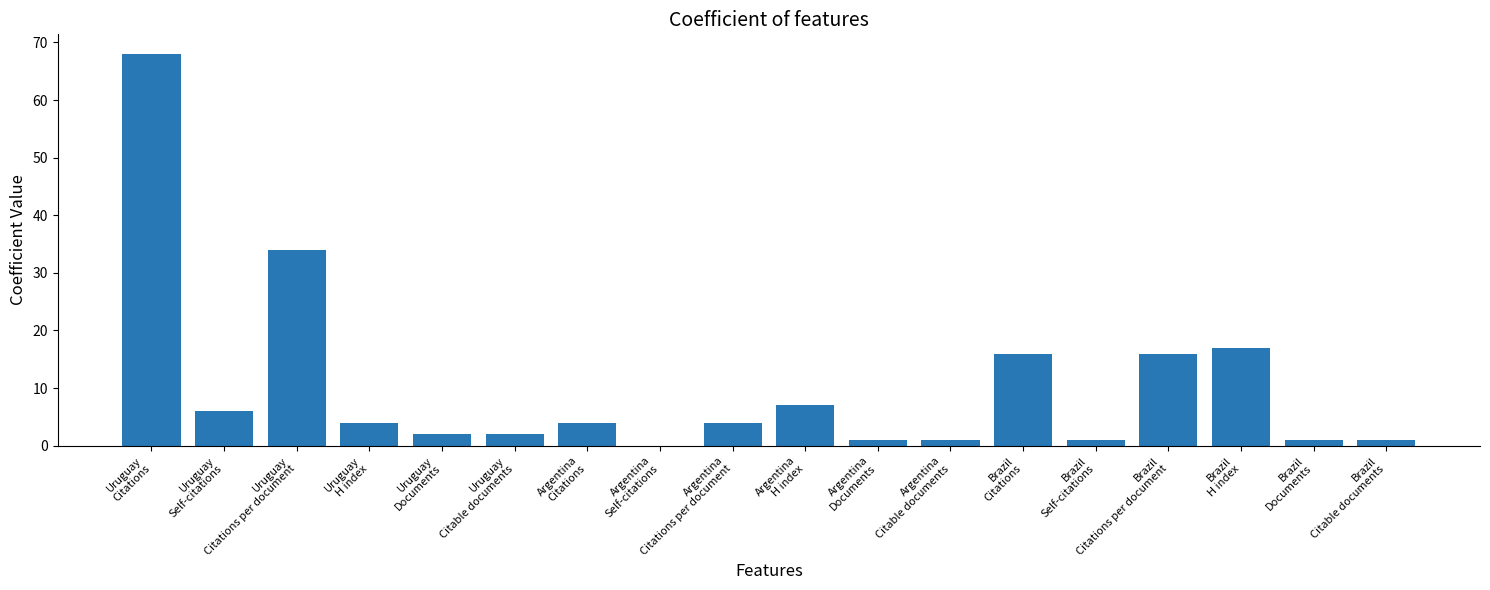

Where is the data nearest to the value 34?

Uruguay
Citations per document